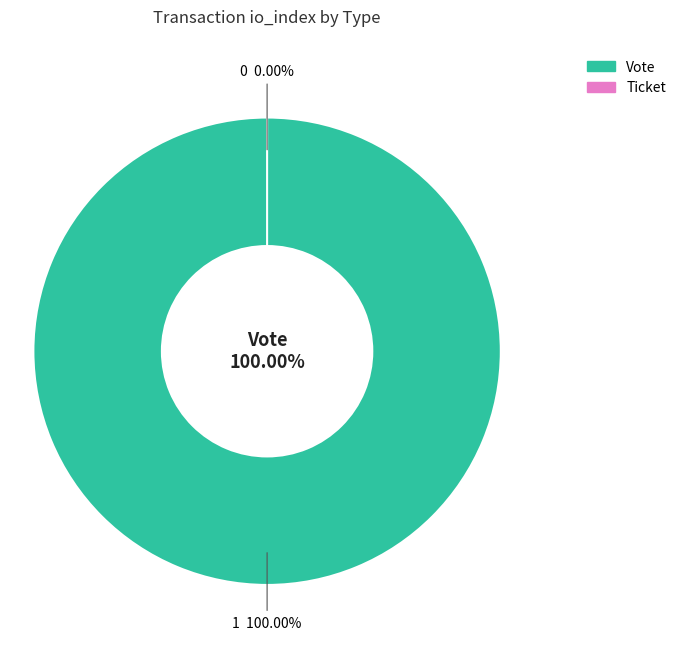

What portion of the pie excludes Ticket?

100.0%